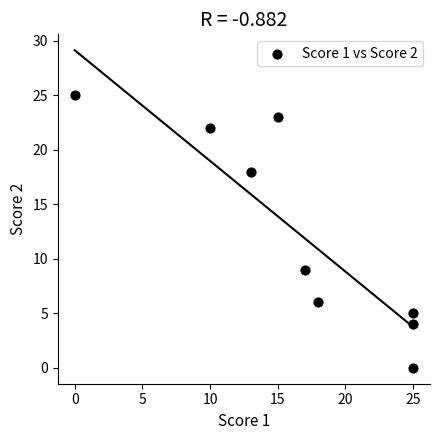

What is the average X value?

16